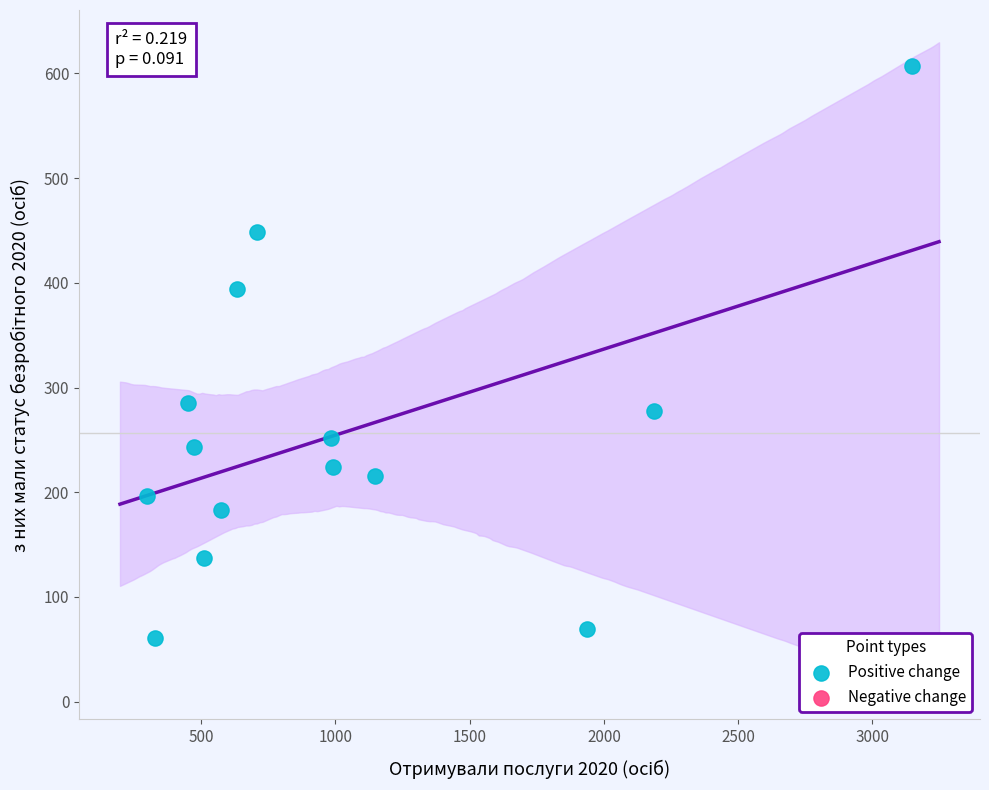

What Y value in the scatter plot is closest to 334?

285